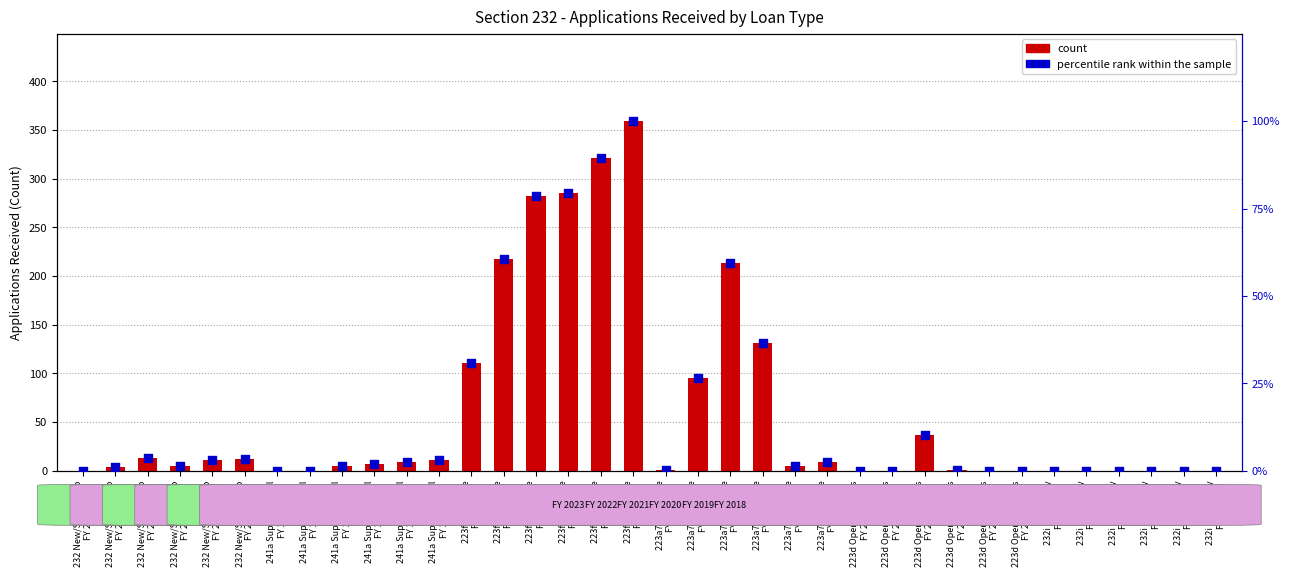

At how many categories does at least one series exceed 72?

9